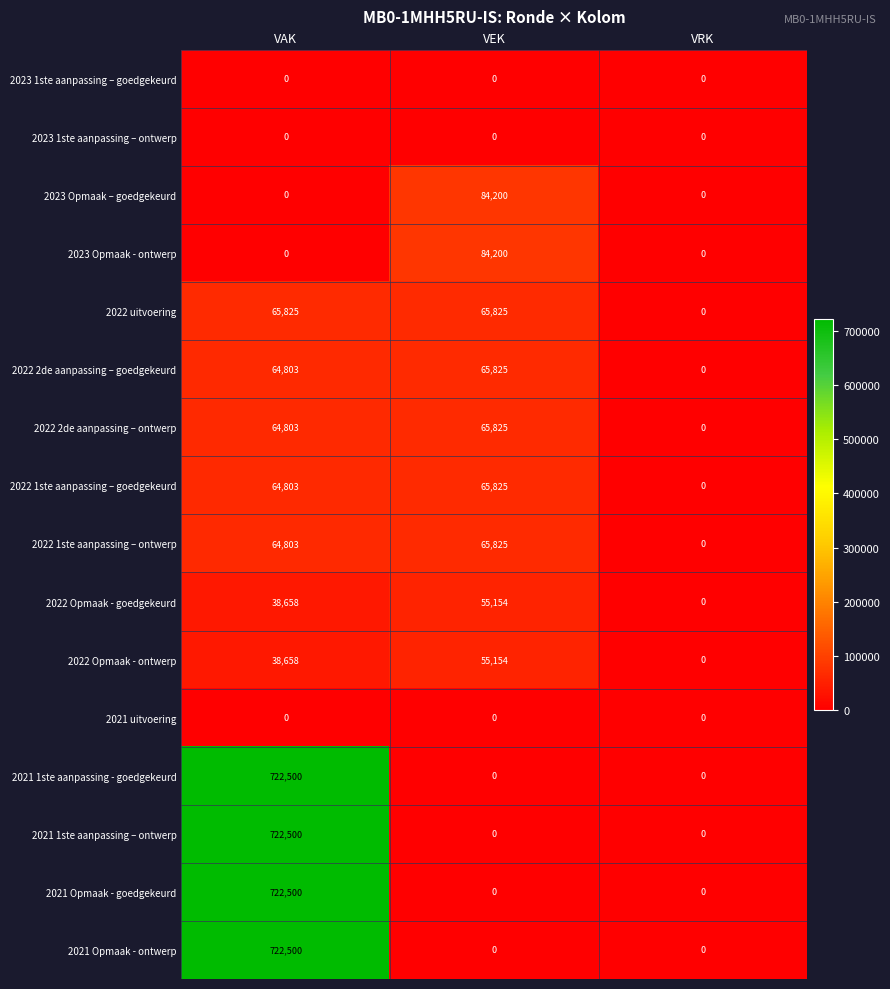

Is it true that 2022 1ste aanpassing – ontwerp equals 97246 at VAK?

False